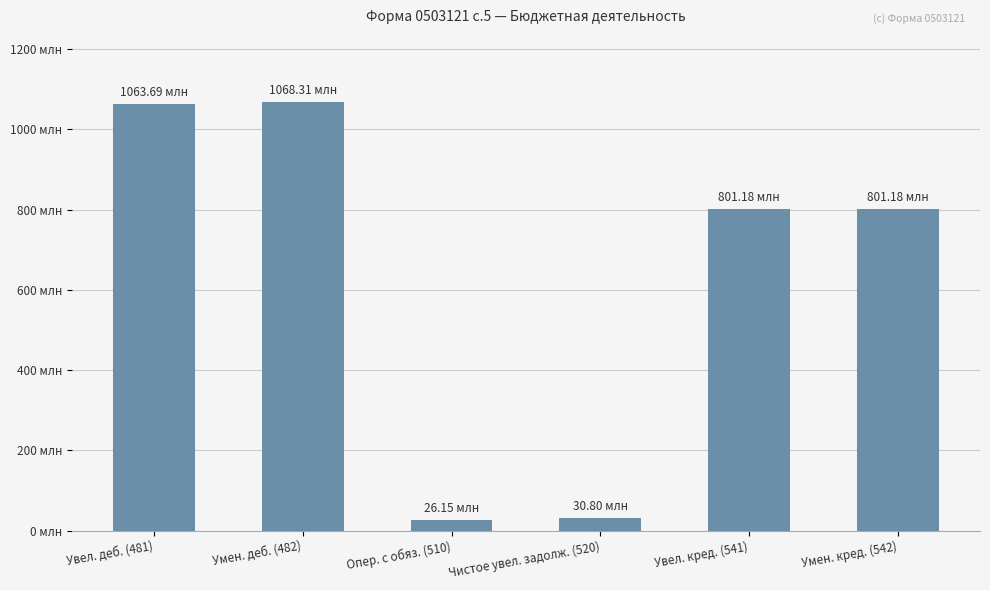

How many data points does each series have?

6